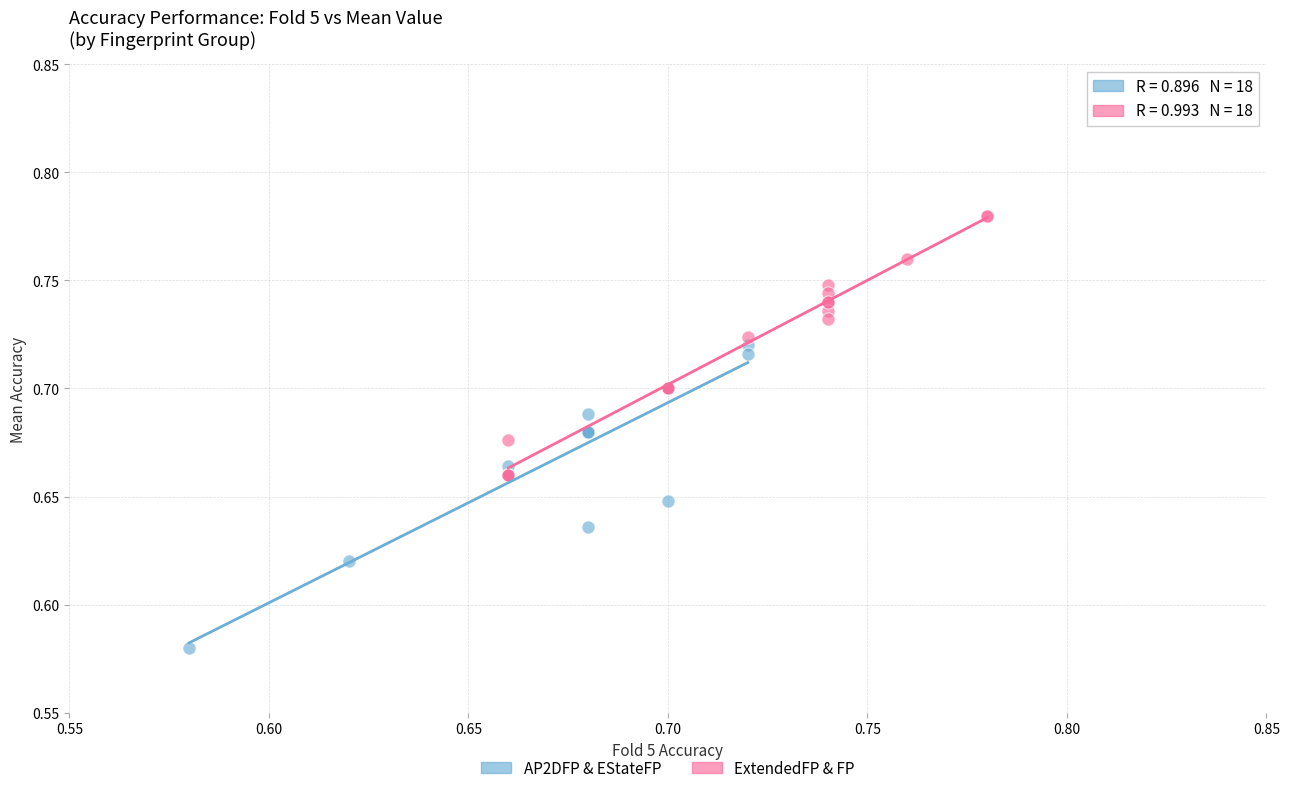

Which series contains the lowest Y value?

AP2DFP & EStateFP